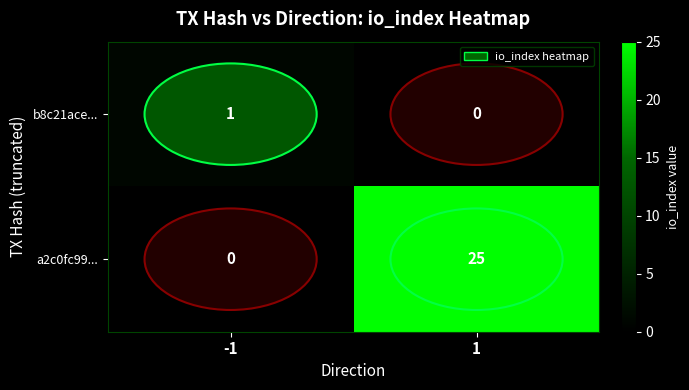

List the series in order of their peak value, highest first.

a2c0fc99..., b8c21ace...